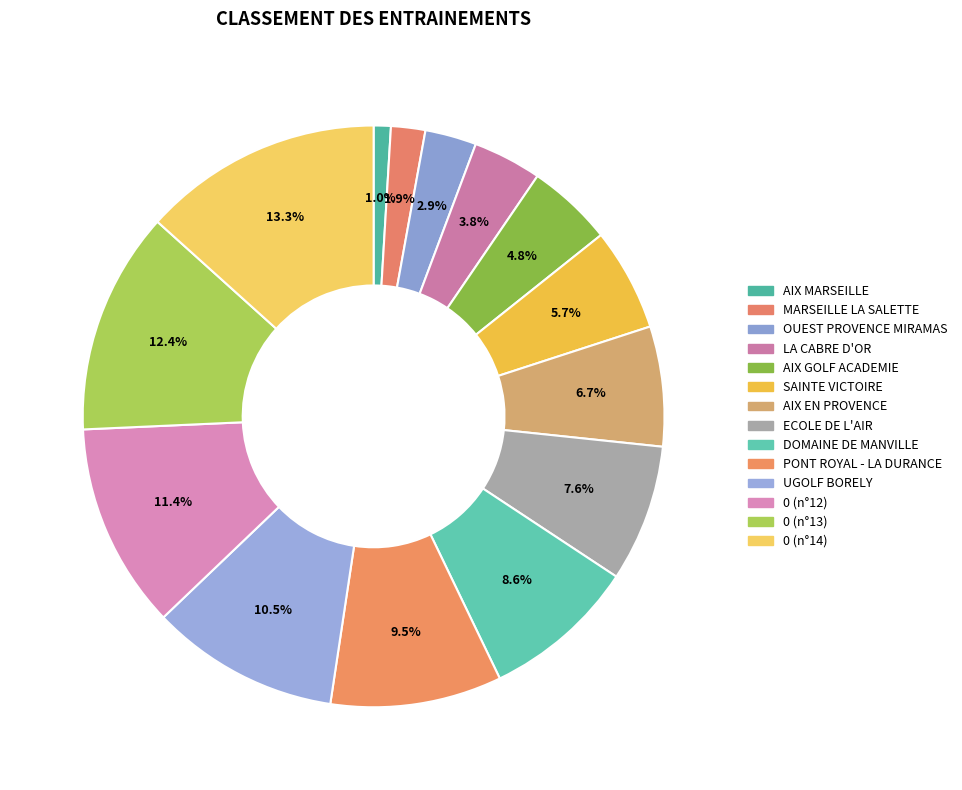

To the nearest percent, what portion does 0 (n°12) represent?

11%